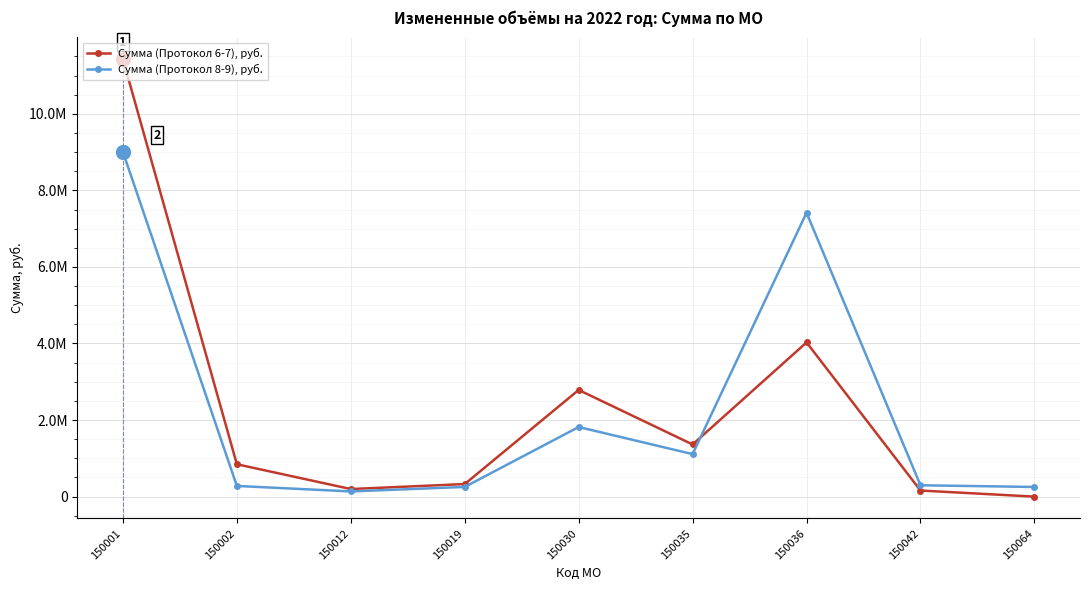

Is it true that Сумма (Протокол 6-7), руб. equals 1362069.0 at 150035?

True